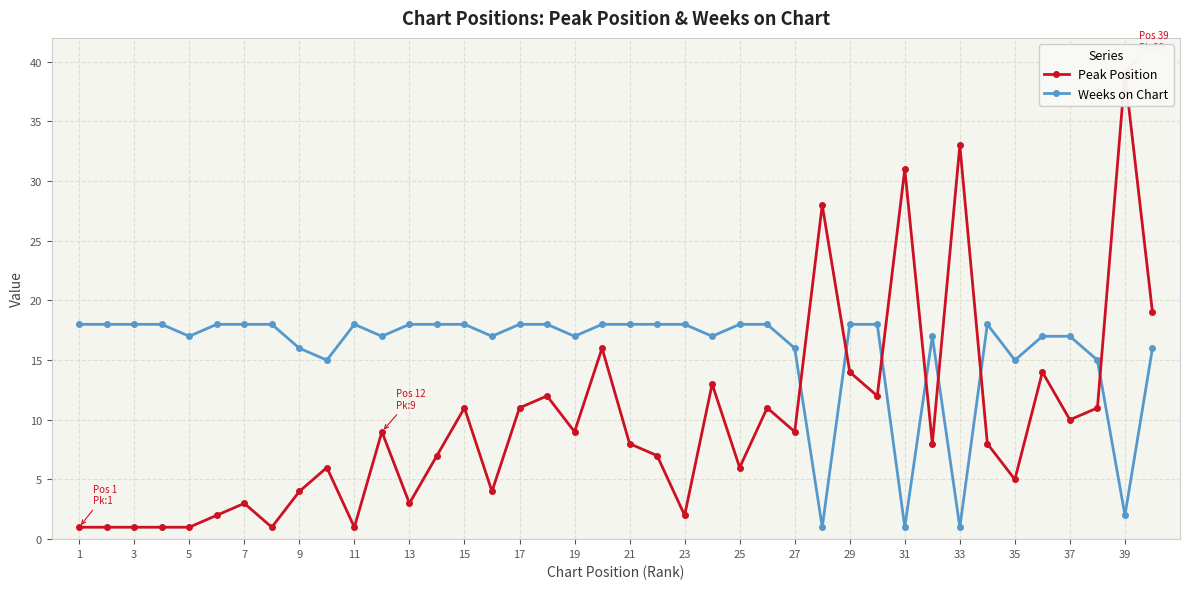

Rank the series by their average value, from highest to lowest.

Weeks on Chart, Peak Position